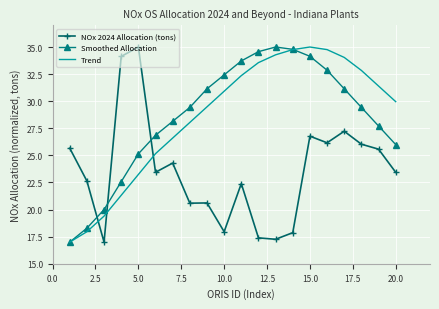

After their last crossing, which series has the higher values: Trend or NOx 2024 Allocation (tons)?

Trend